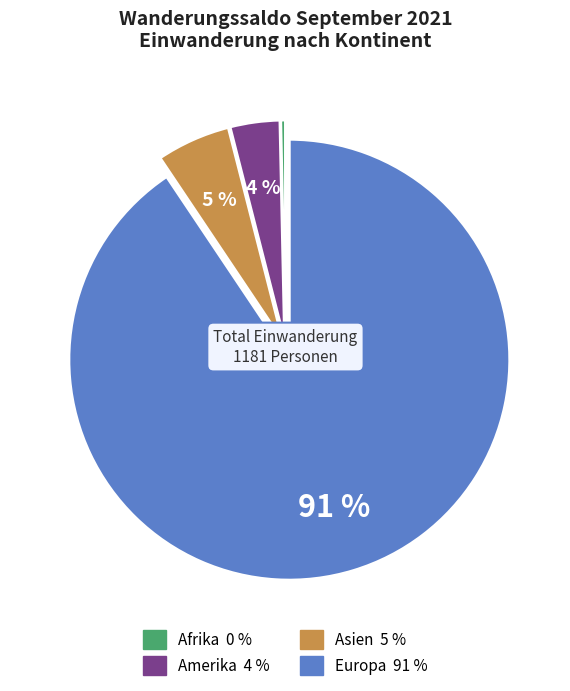

To the nearest percent, what is the average slice percentage?

25%